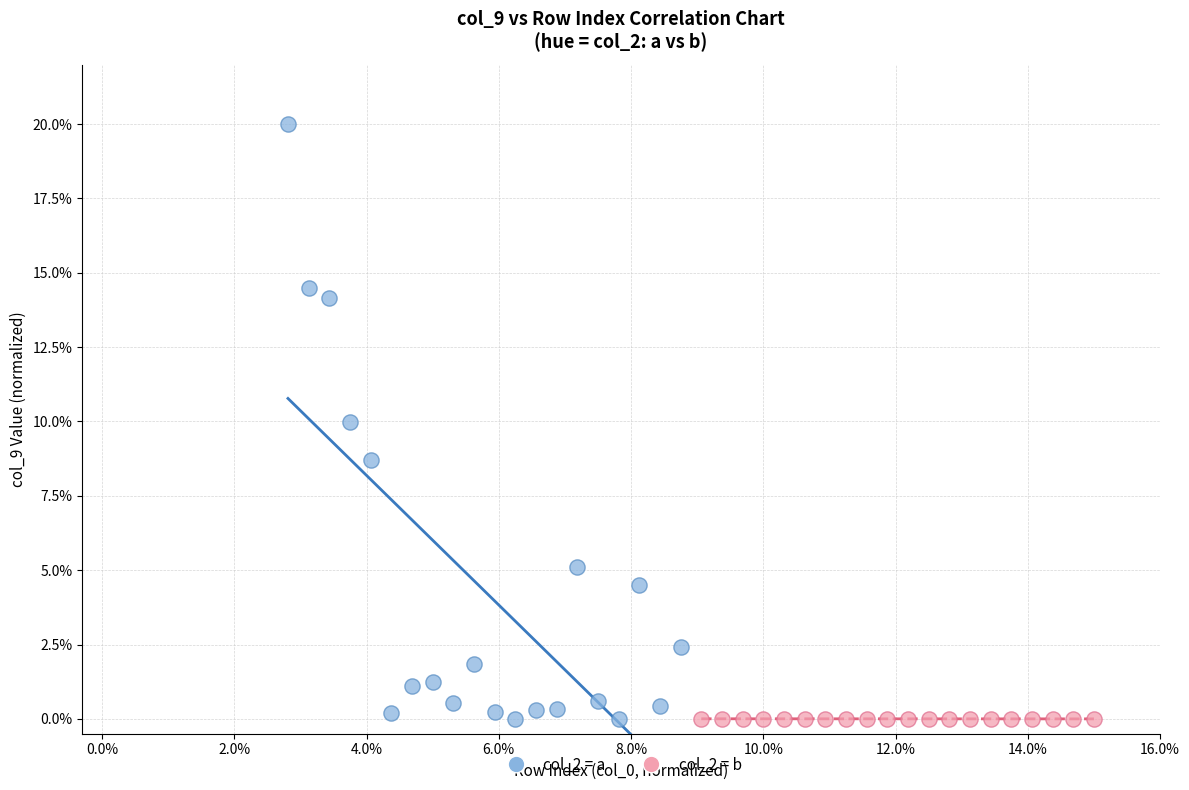

Which series has the largest Y range (max minus min)?

col_2 = a